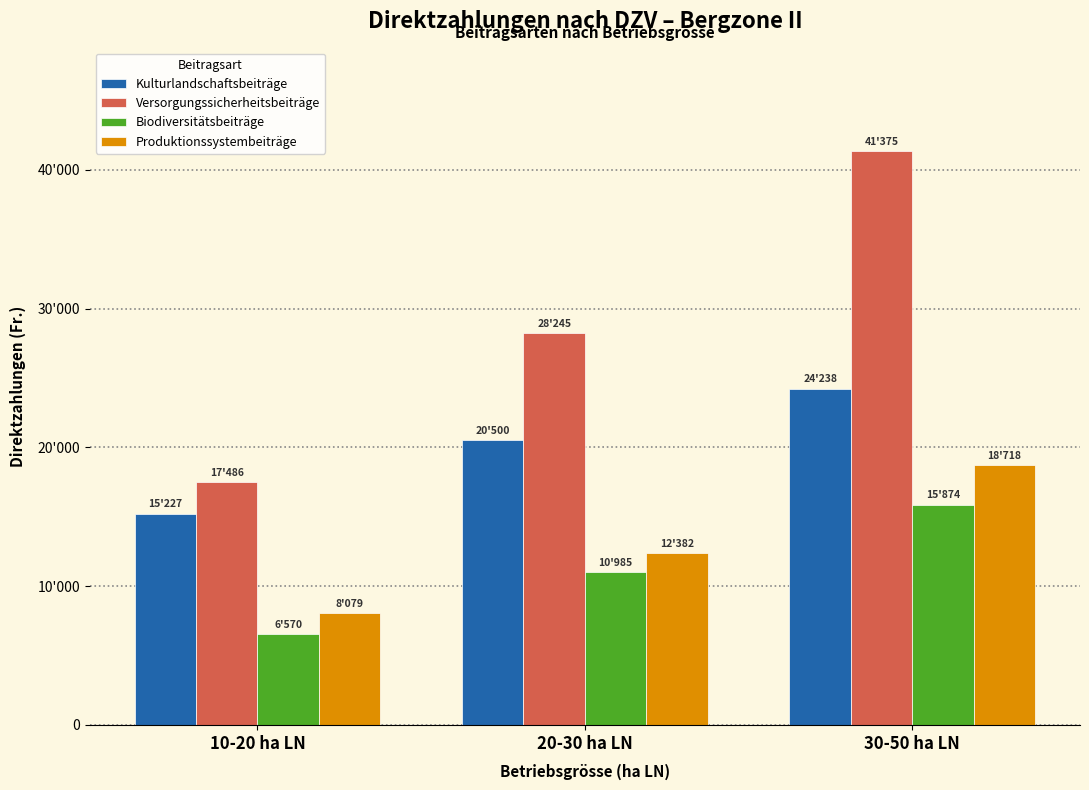

What are all the series names shown in the legend?

Kulturlandschaftsbeiträge, Versorgungssicherheitsbeiträge, Biodiversitätsbeiträge, Produktionssystembeiträge